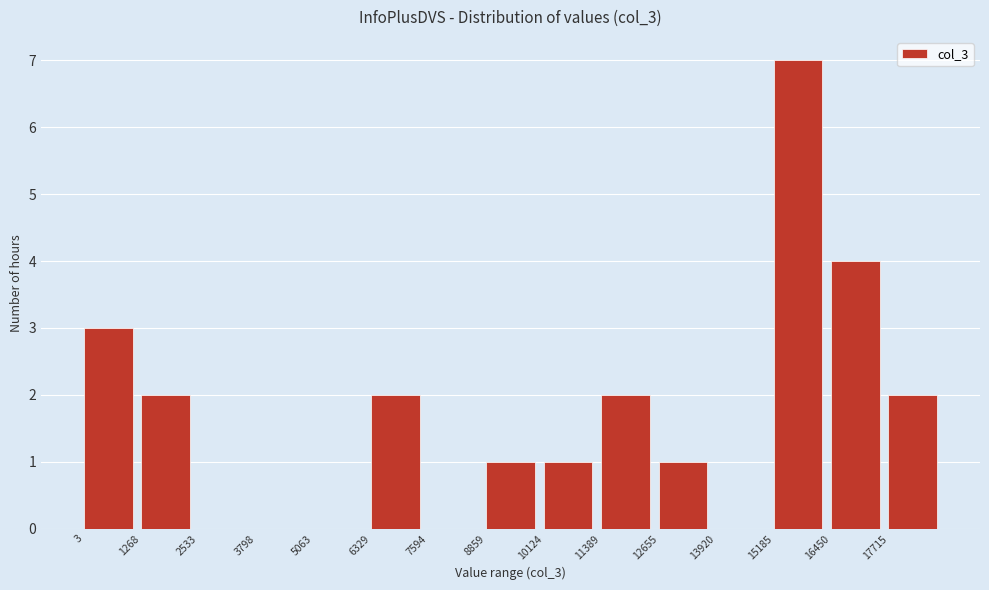

Reading left to right, transcribe this chart: for each bar, give the range it covers on the x-axis and its height. Neither the bar edges nor the heights are printed on the chart, so give them approximately, as read against the axes.

0 to 1200: 3
1200 to 2600: 2
2600 to 3800: 0
3800 to 5000: 0
5000 to 6400: 0
6400 to 7600: 2
7600 to 8800: 0
8800 to 10200: 1
10200 to 11400: 1
11400 to 12600: 2
12600 to 14000: 1
14000 to 15200: 0
15200 to 16400: 7
16400 to 17800: 4
17800 to 19000: 2